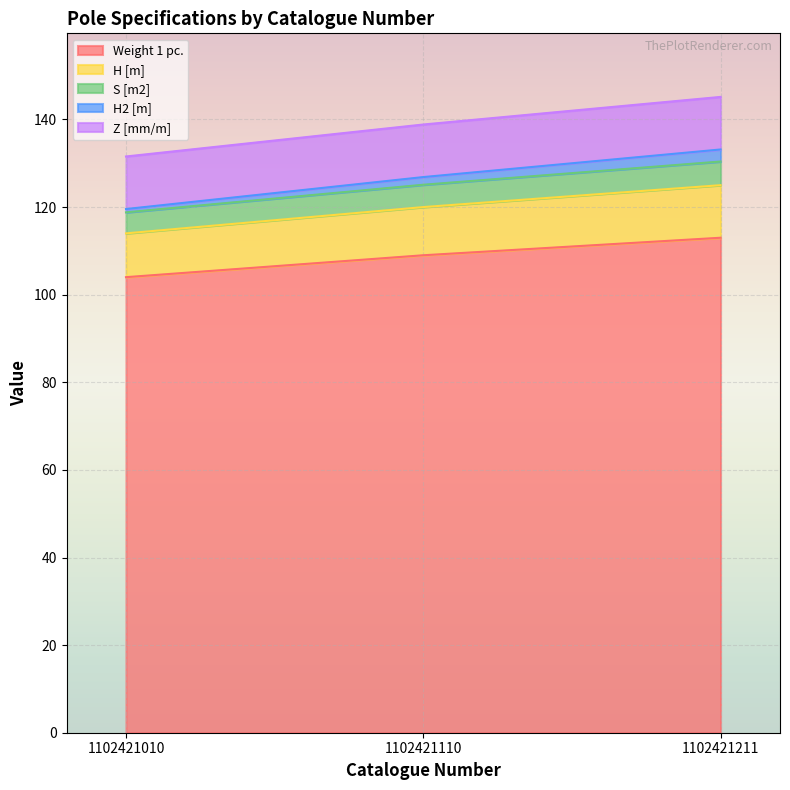

Which has a higher value, 1102421110 or 1102421010?

1102421110